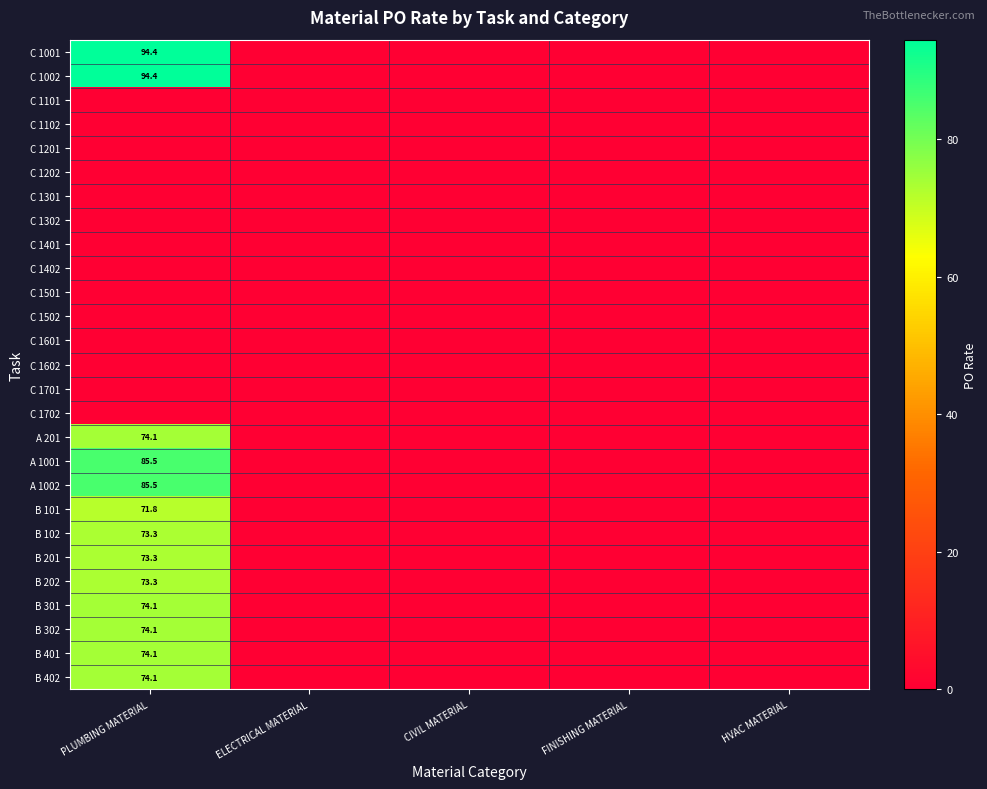

True or false: A 201 has a value of 74.1 at PLUMBING MATERIAL.

True